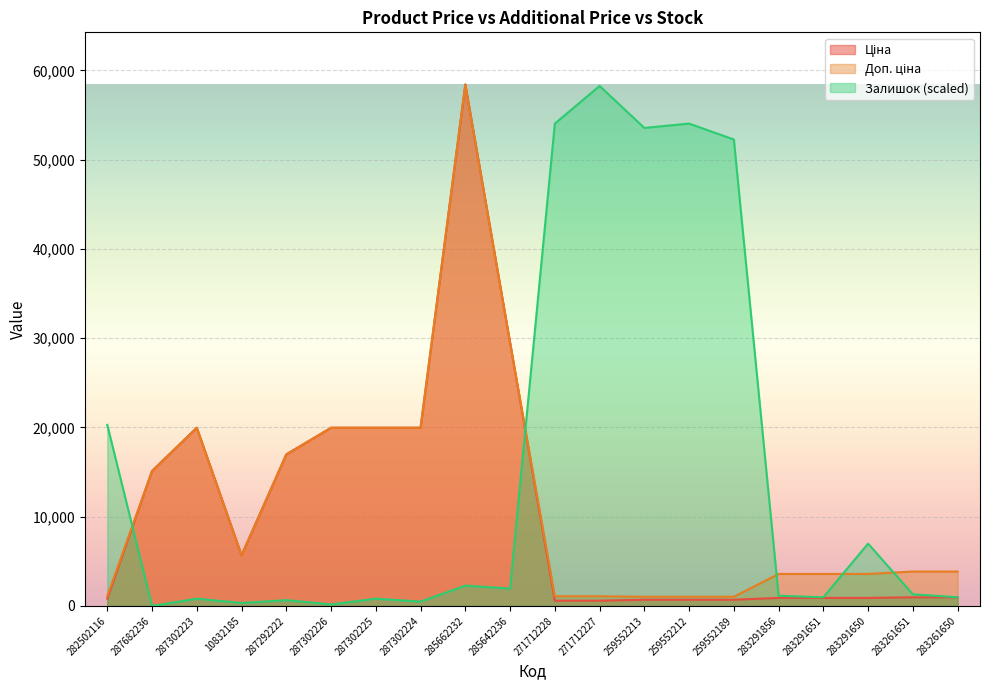

Reading left to right, transcribe all the data shown in this chart.

Ціна: 282502116=818.5	287682236=15120.0	287302223=19964.2	10832185=5673.8	287292222=16976.3	287302226=19964.2	287302225=19964.2	287302224=19964.2	285662232=58426.5	285642236=29491.5	271712228=589.9	271712227=589.9	259552213=693.7	259552212=693.7	259552189=693.7	283291856=895.9	283291651=895.9	283291650=895.9	283261651=963.5	283261650=963.5
Доп. ціна: 282502116=1109.2	287682236=15120.0	287302223=19964.2	10832185=5673.8	287292222=16976.3	287302226=19964.2	287302225=19964.2	287302224=19964.2	285662232=58426.5	285642236=29491.5	271712228=1081.7	271712227=1081.7	259552213=1024.6	259552212=1024.6	259552189=1024.6	283291856=3583.6	283291651=3583.6	283291650=3583.6	283261651=3854.0	283261650=3854.0
Залишок: 282502116=20287.0	287682236=0.0	287302223=811.5	10832185=324.6	287292222=649.2	287302226=162.3	287302225=811.5	287302224=486.9	285662232=2272.1	285642236=1947.6	271712228=54044.5	271712227=58264.2	259552213=53557.7	259552212=54044.5	259552189=52259.3	283291856=1136.1	283291651=973.8	283291650=6978.7	283261651=1298.4	283261650=973.8